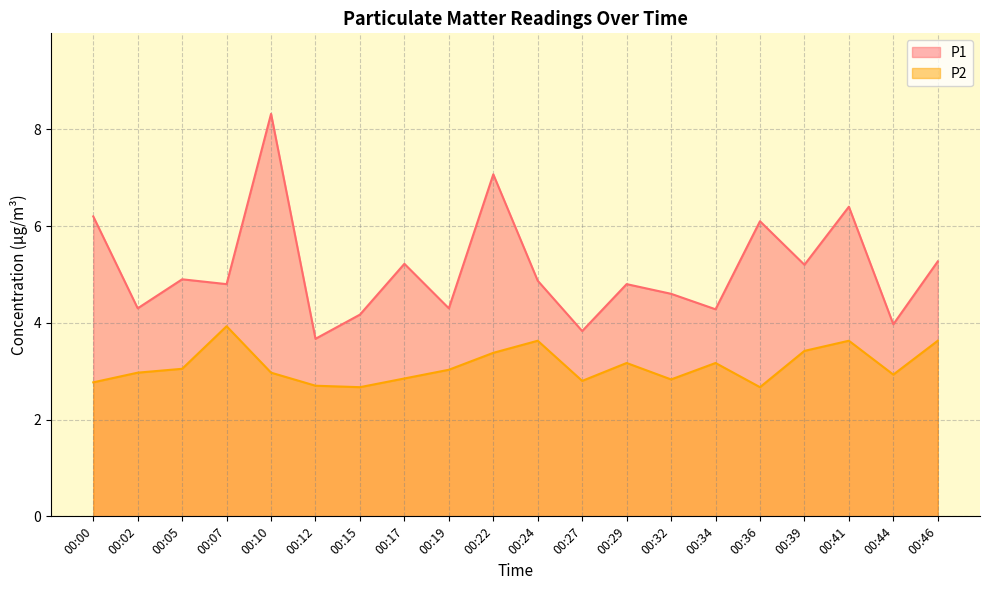

True or false: P2 and P1 cross at least once.

False